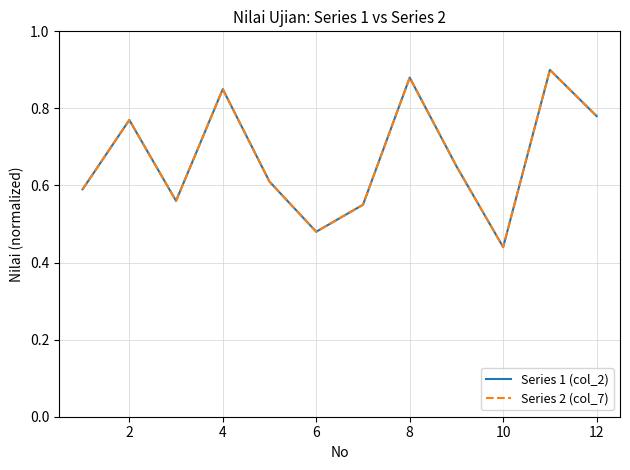

Does the chart display data point markers on the line(s)?

No